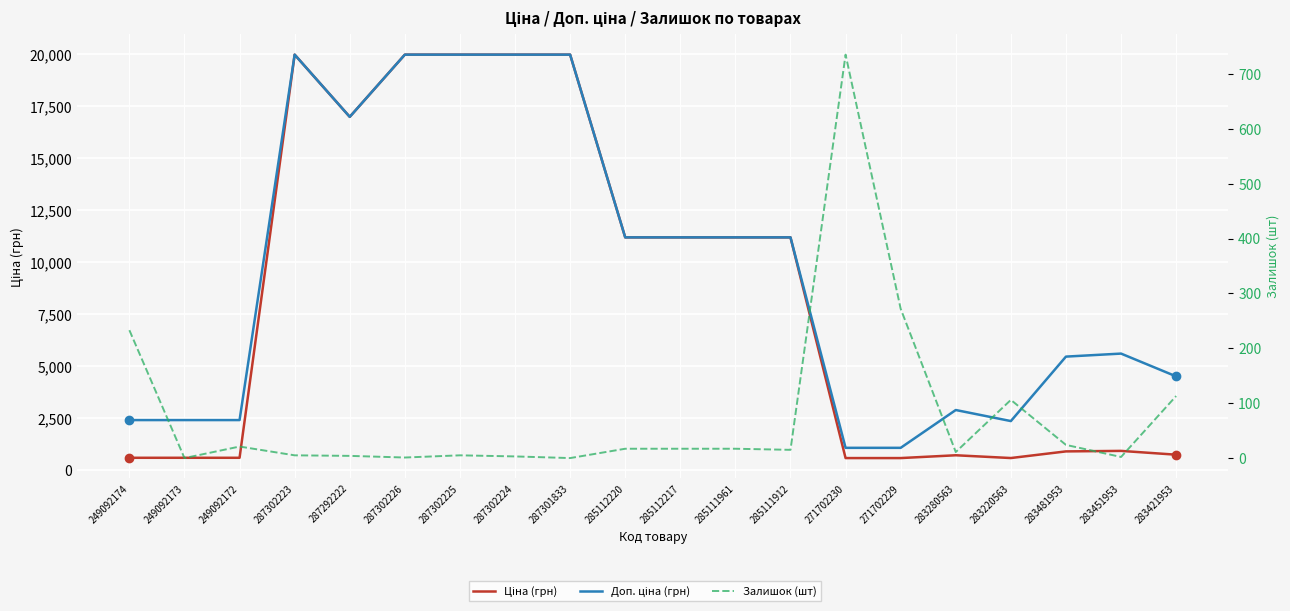

Which series has the largest total across all categories?

Доп. ціна (грн)